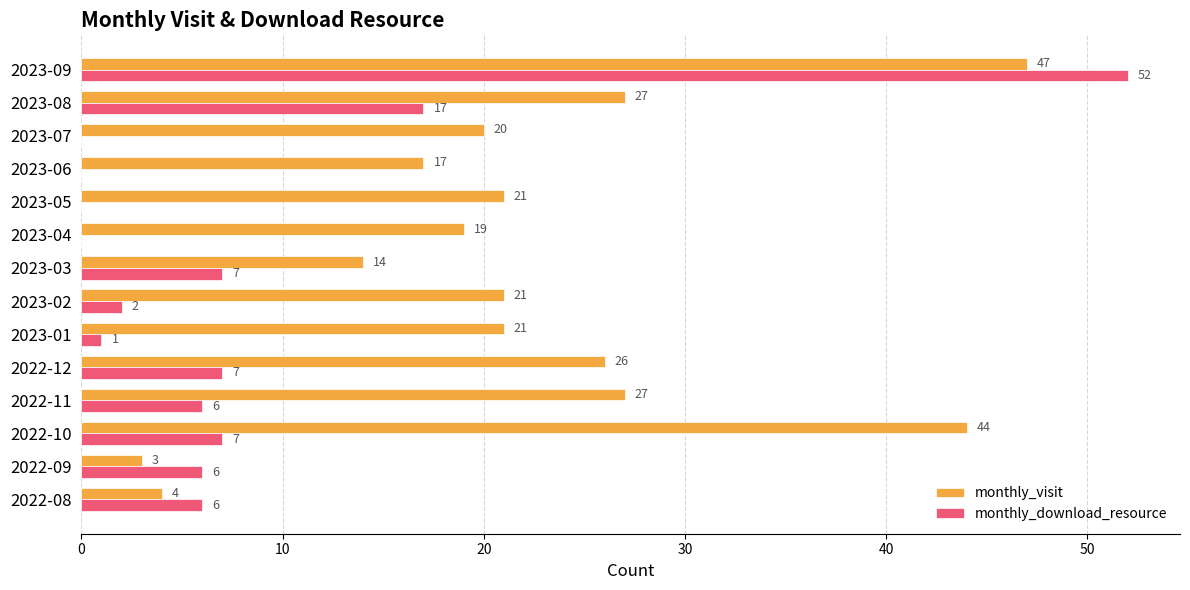

What is the highest value of the monthly_visit series?

47